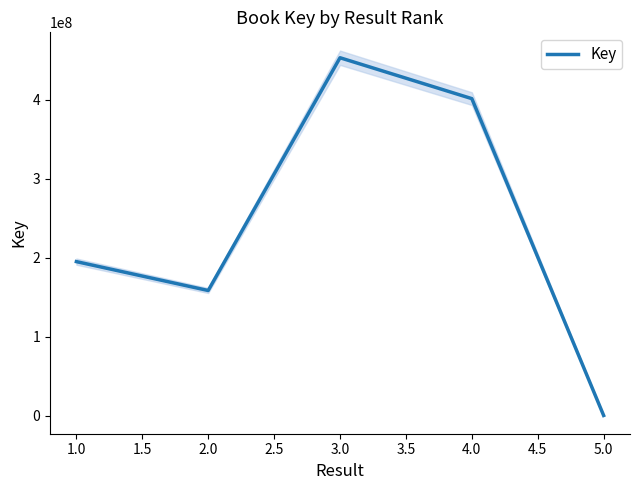

The value of Key at 3.0 is 453163049. True or false?

True